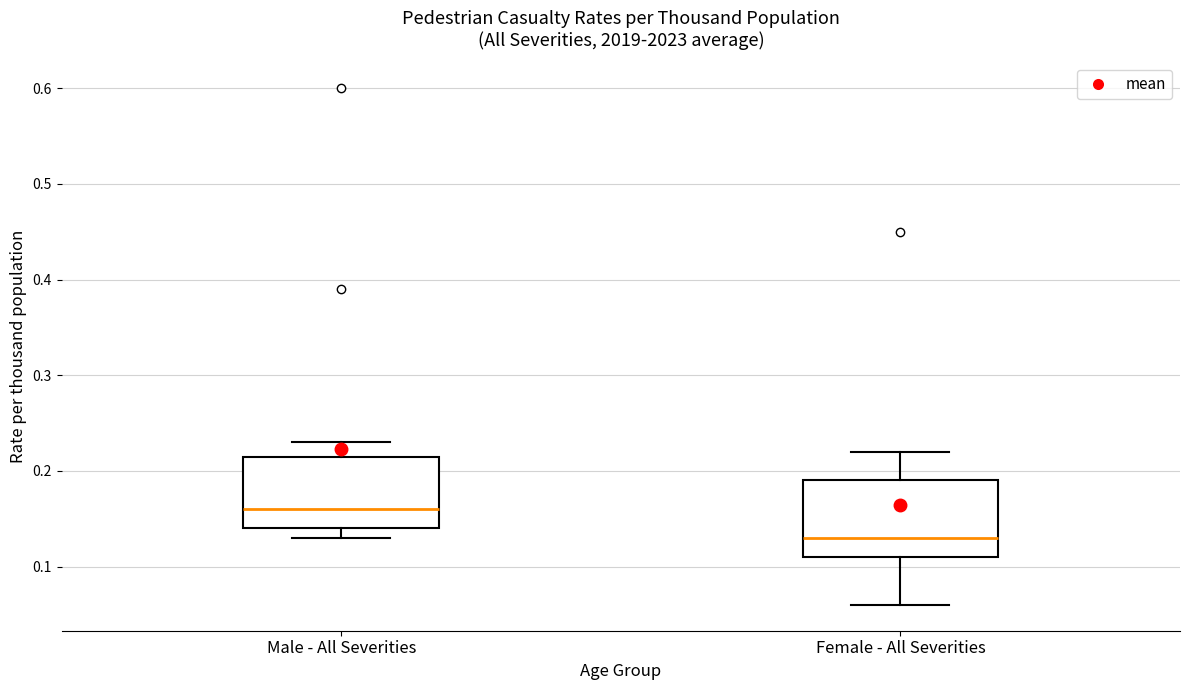

Reading left to right, read every box against the y-axis: the position of its median line, the range the box covers, and the ends of its whiskers. The values are not printed on the chart, so give them approximately, as read against the axis.

Male - All Severities: median 0.16, box 0.14 to 0.22, whiskers 0.13 to 0.23
Female - All Severities: median 0.13, box 0.11 to 0.19, whiskers 0.06 to 0.22